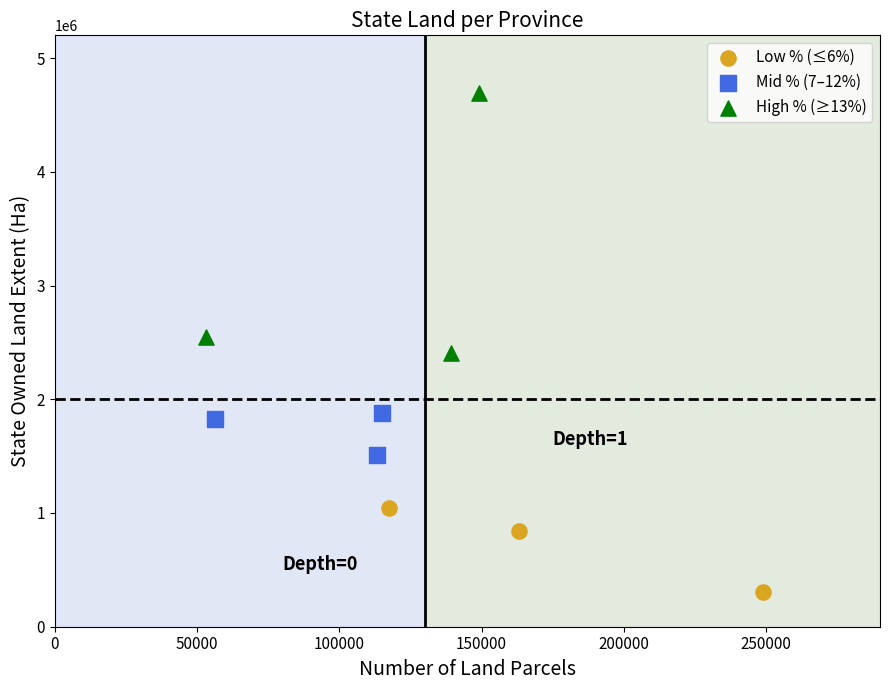

Which series reaches the maximum Y coordinate?

High % (≥13%)